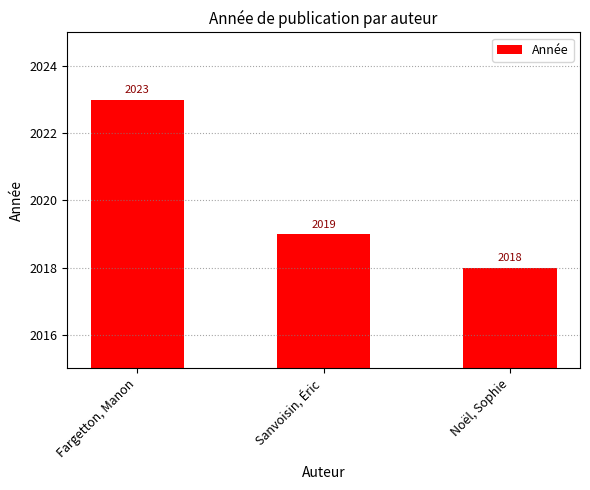

What is the difference between the values at Noël, Sophie and Fargetton, Manon?

5